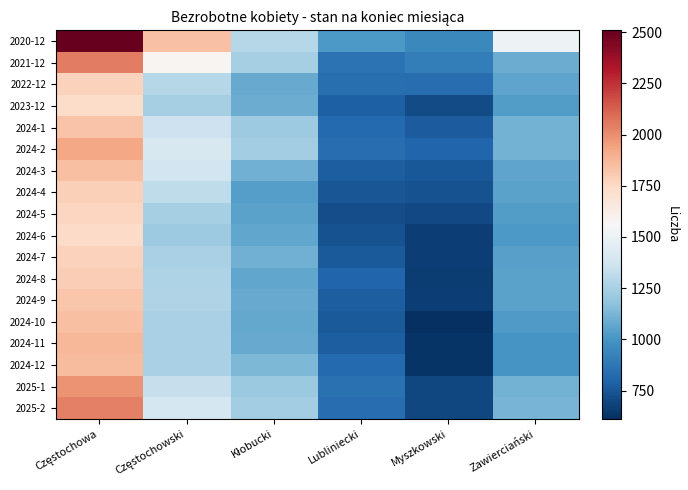

Which series changed the most between Częstochowski and Zawierciański?

2021-12